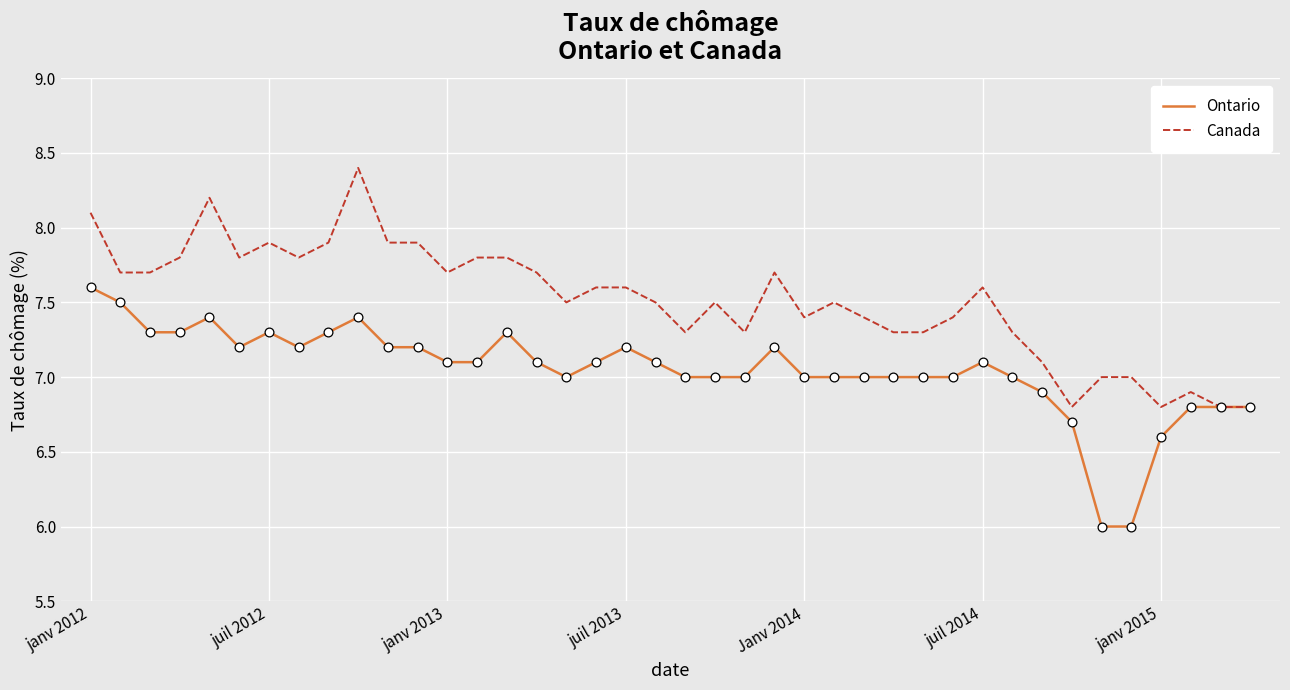

What are all the series names shown in the legend?

Ontario, Canada